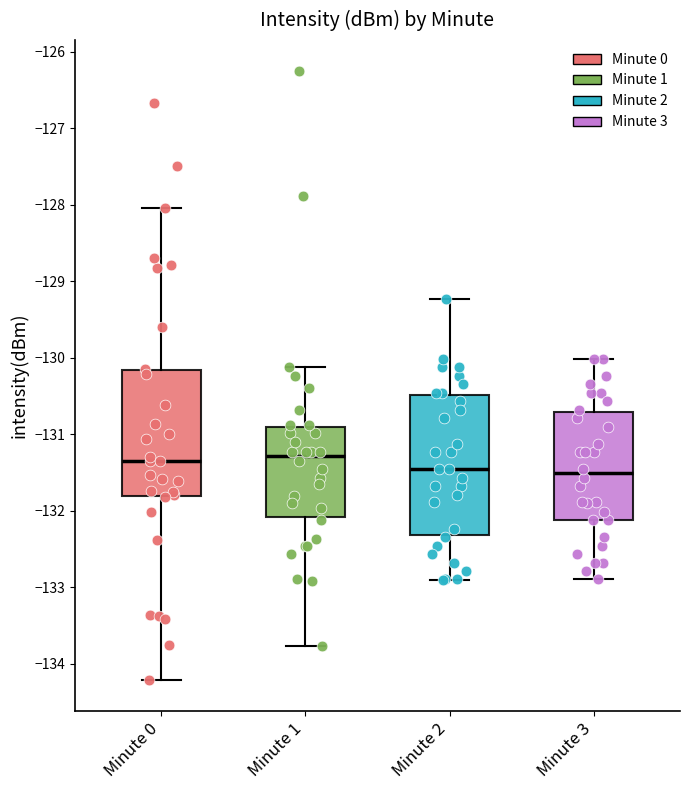

Which box is the tallest, from its lower edge to its upper edge?

Minute 2